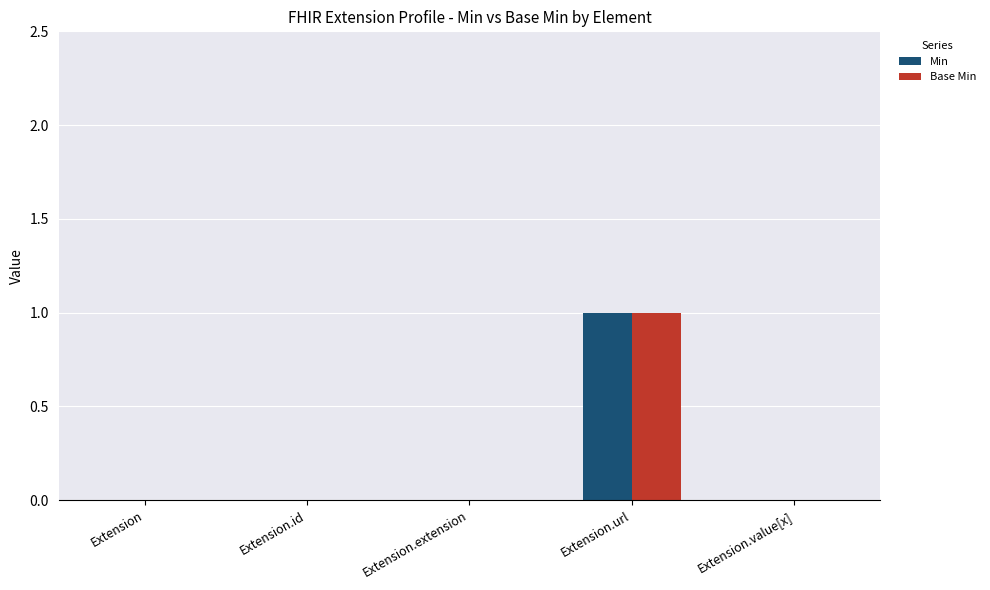

How many series are shown in this chart?

2